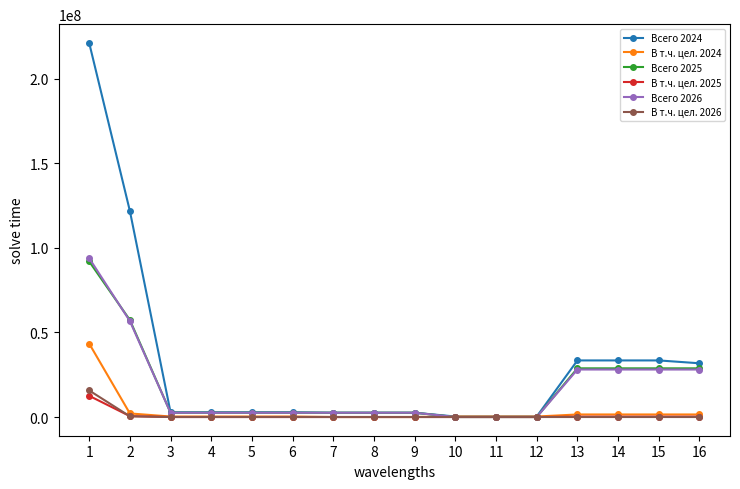

How many distinct data groups are displayed?

6